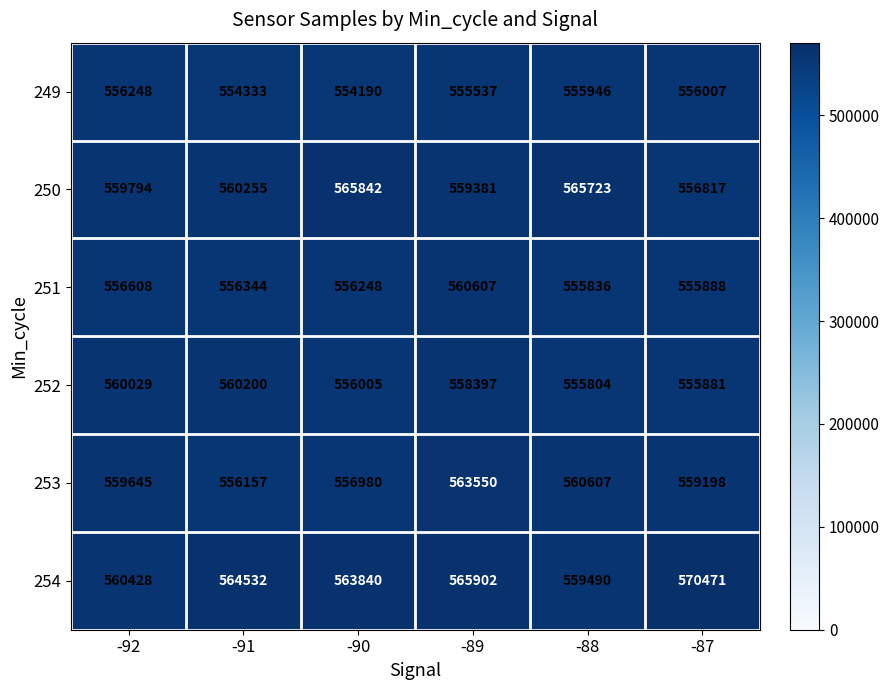

At how many categories does at least one series exceed 558536?

6